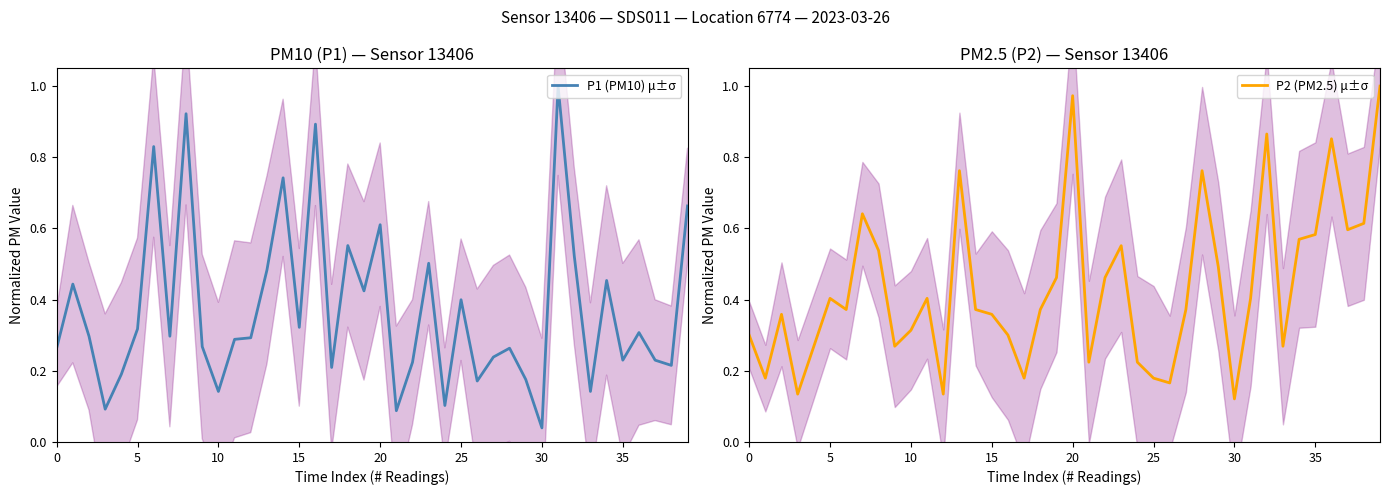

Rank the series at 12 from highest to lowest value.

P1 (PM10) μ±σ, P2 (PM2.5) μ±σ